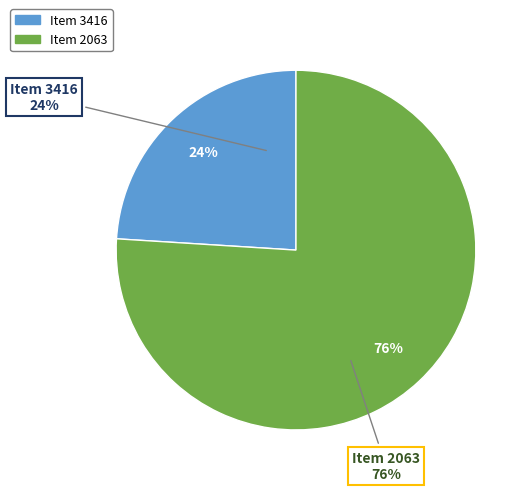

What percentage is the Item 3416 slice, to the nearest percent?

24%